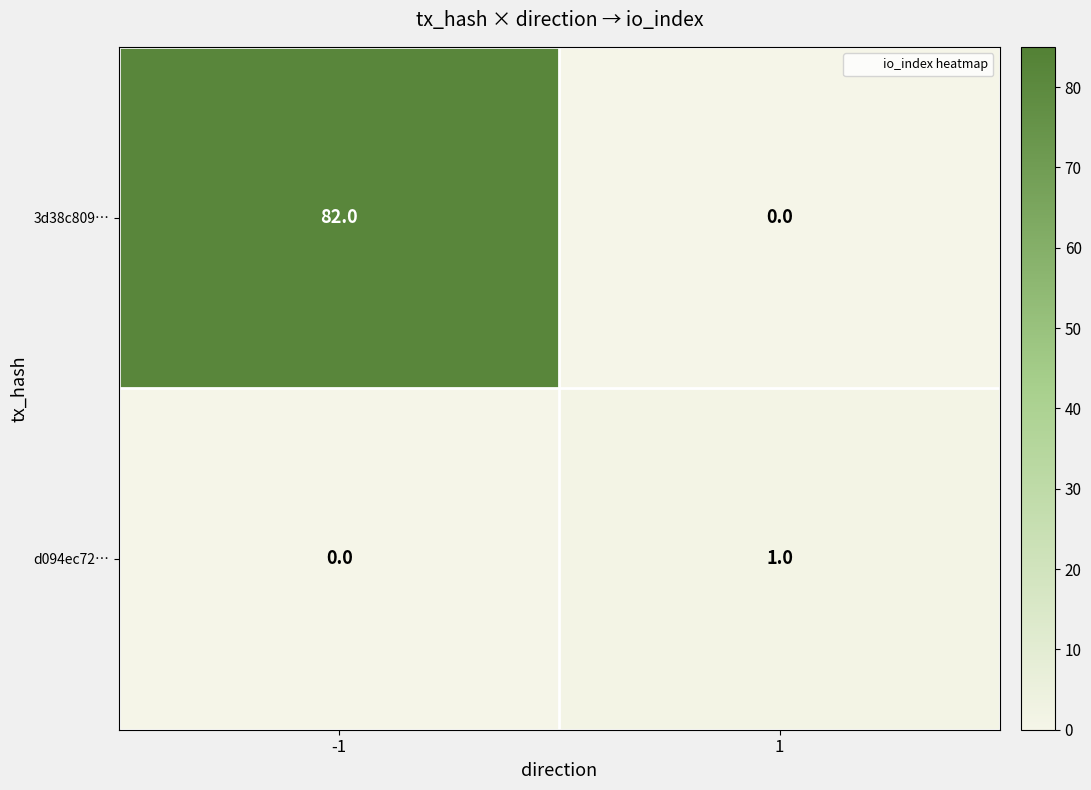

Read the 3d38c809… value at -1, to the nearest 5.

80